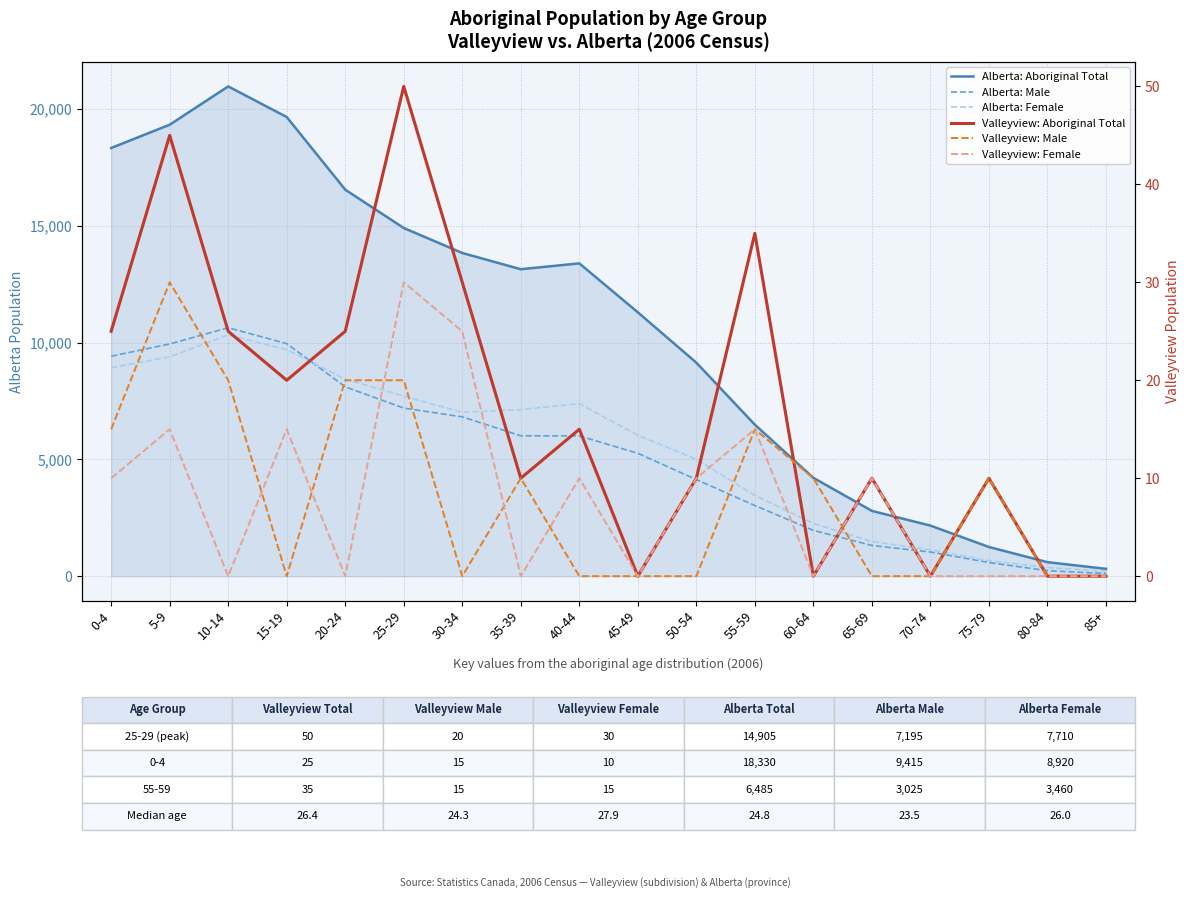

What is the difference between the maximum and minimum values in the Valleyview: Female series?

30